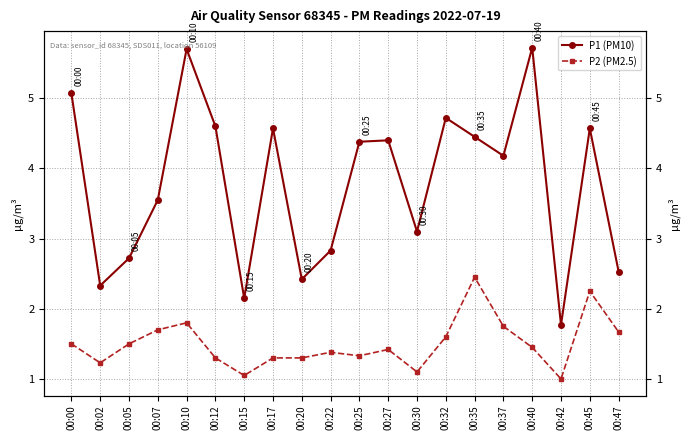

What is the difference between the P1 (PM10) values at 00:32 and 00:47?

2.2